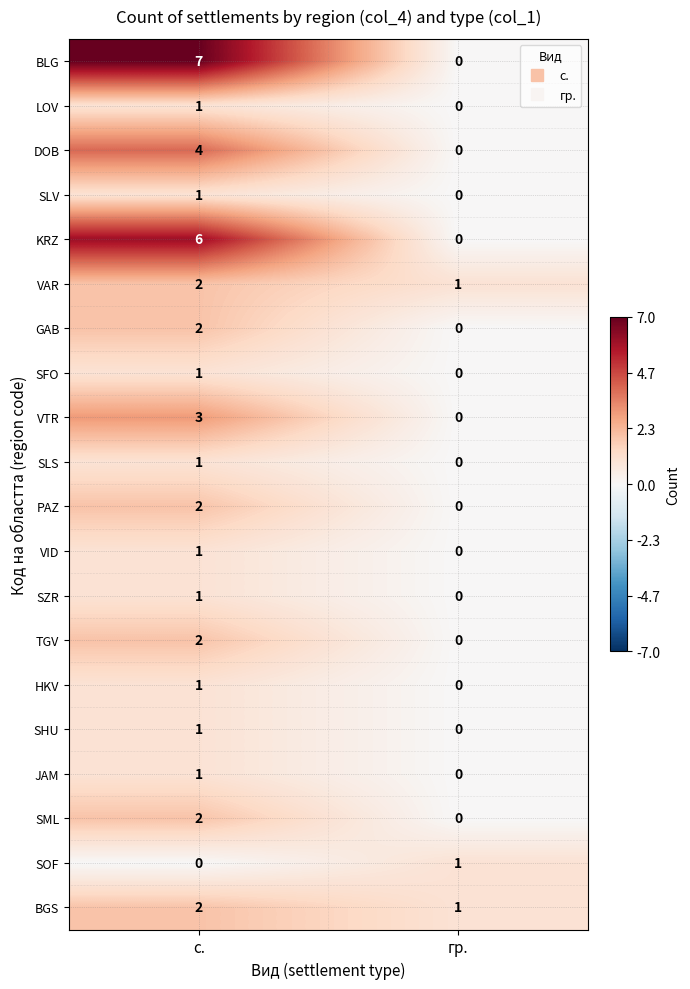

What is the difference between the maximum and minimum values in the VTR series?

3